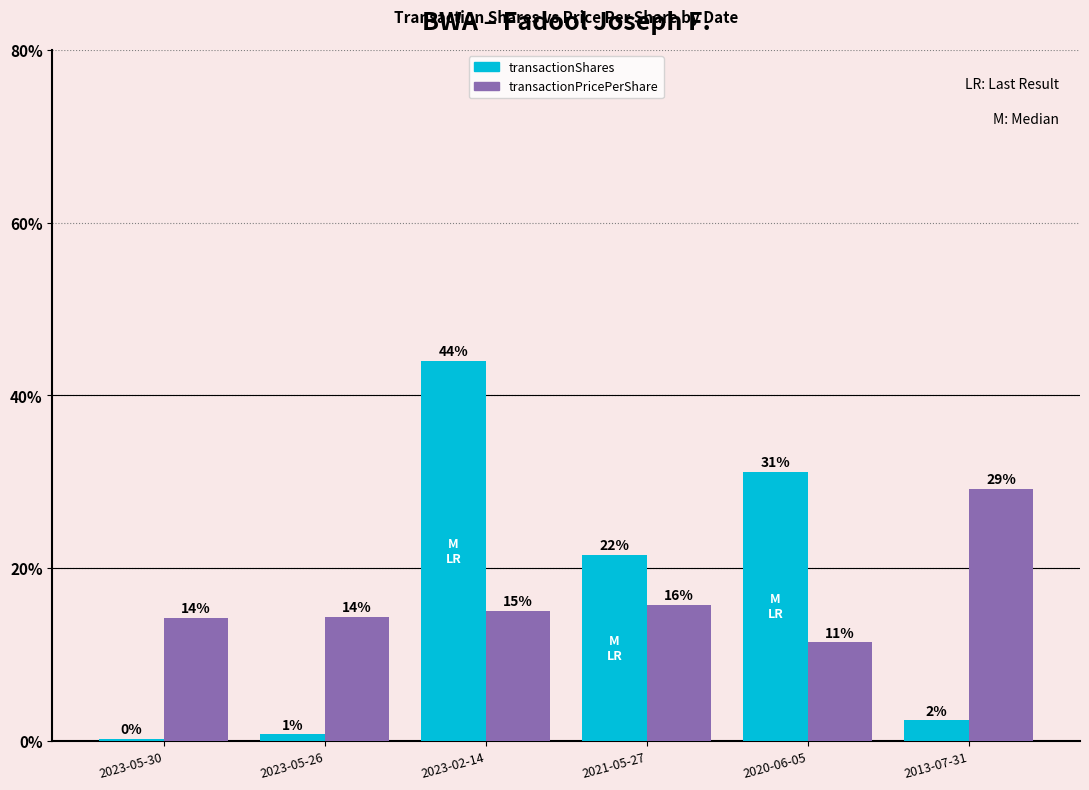

How many bars are there in each group?

2